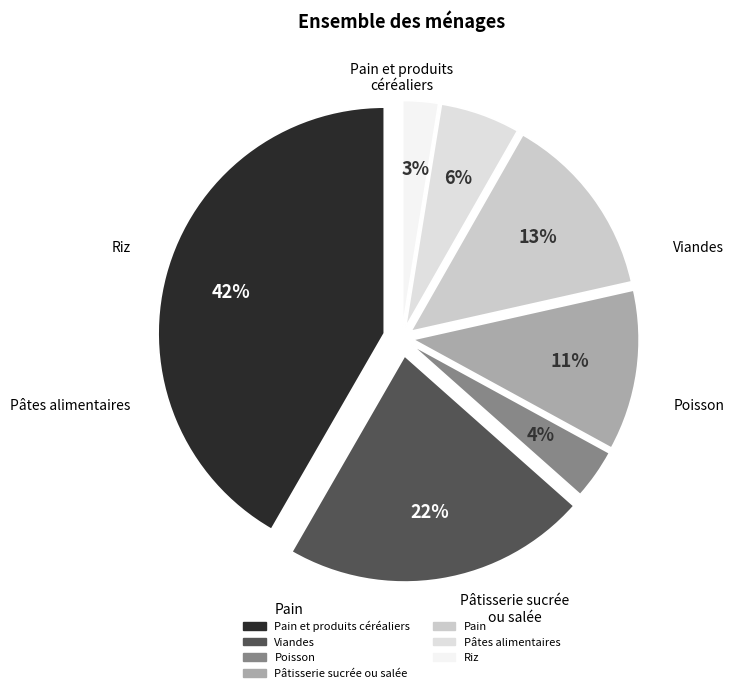

The Riz slice represents 3% of the pie. True or false?

True